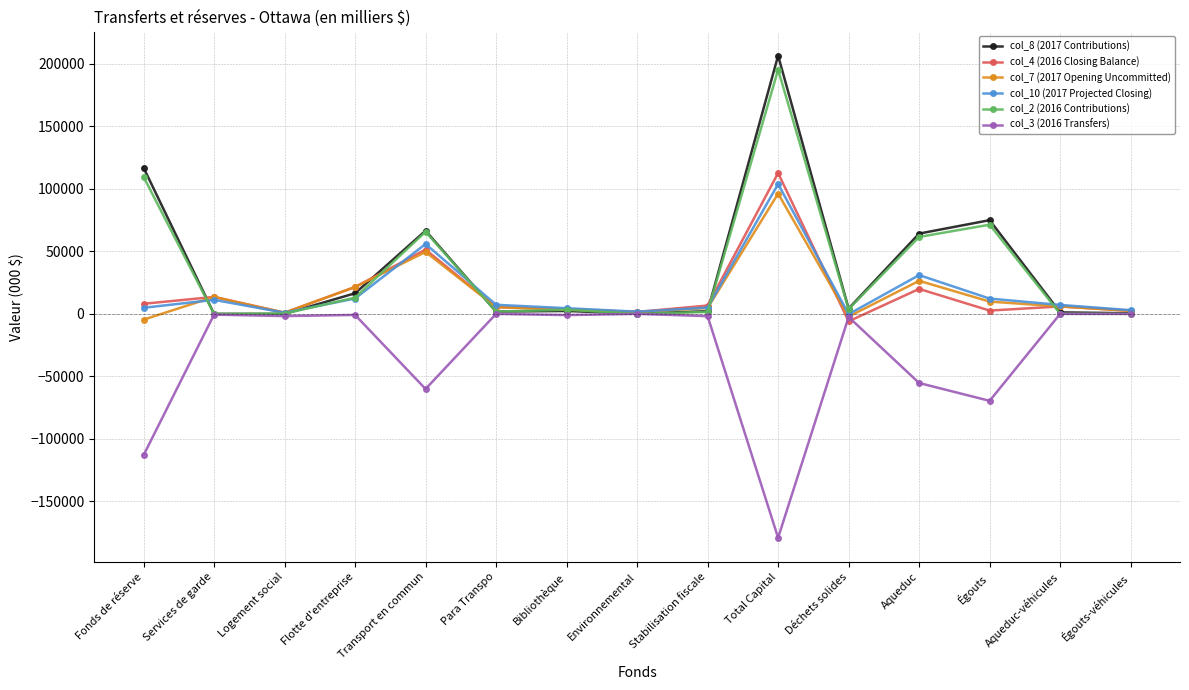

What is the spread (max minus min) of values at Fonds de réserve?

230182